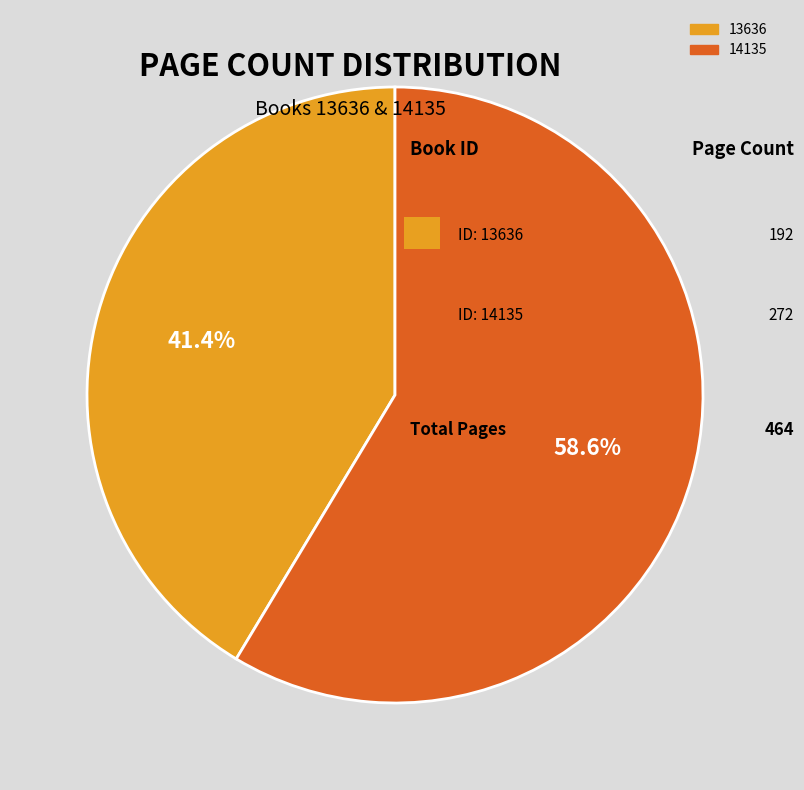

Rank the categories by value from highest to lowest.

14135, 13636